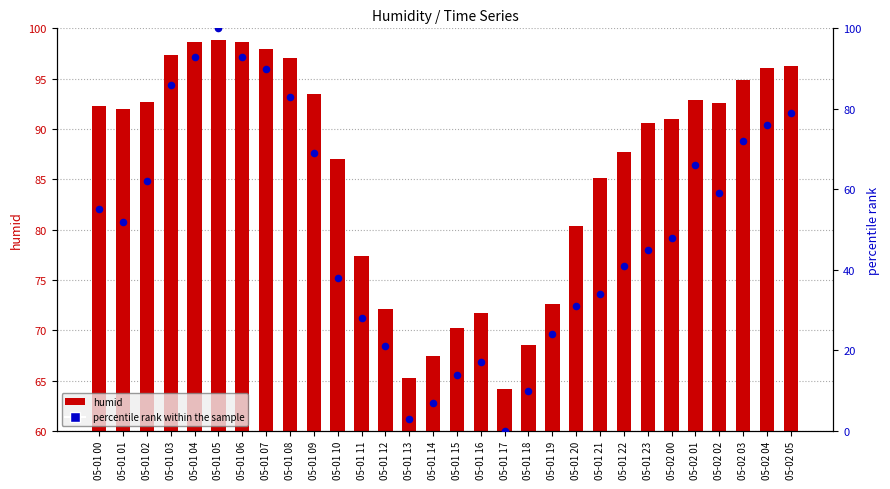

At how many categories does at least one series exceed 54?

30